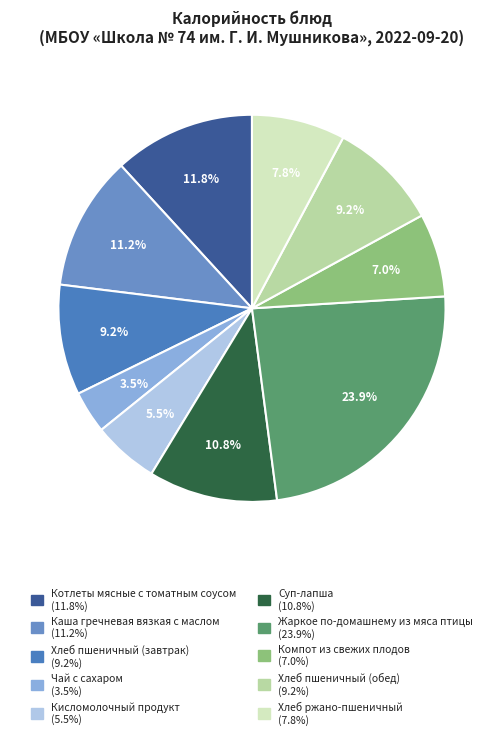

Count the number of slices in the pie.

10